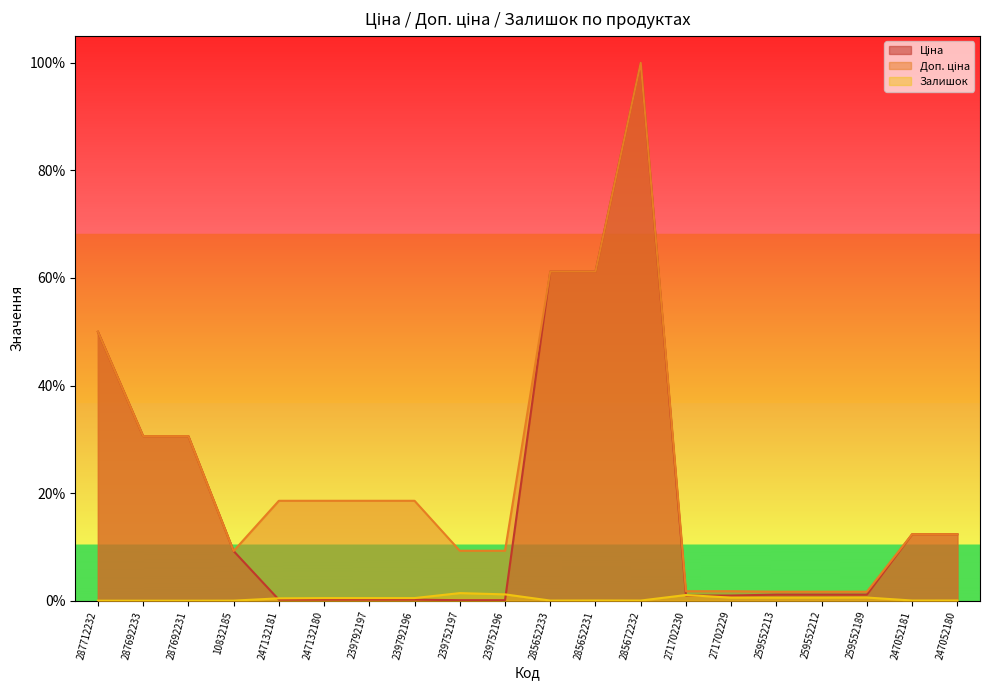

Is it true that Доп. ціна equals 0.2 at 10832185?

False